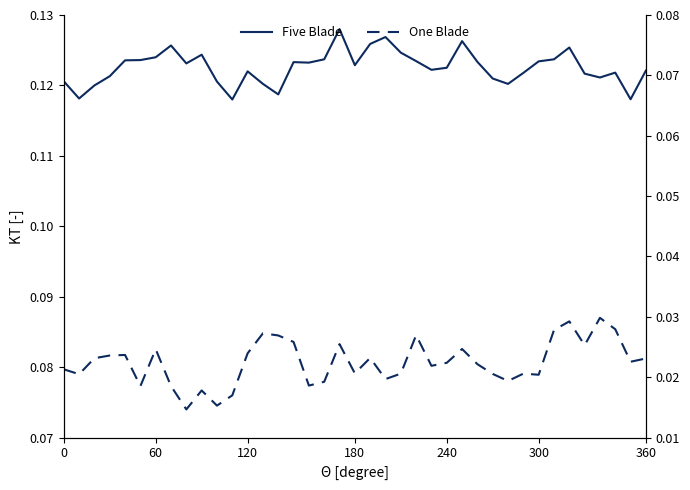

What is the value of the Five Blade point at the 19th from the left?

0.1